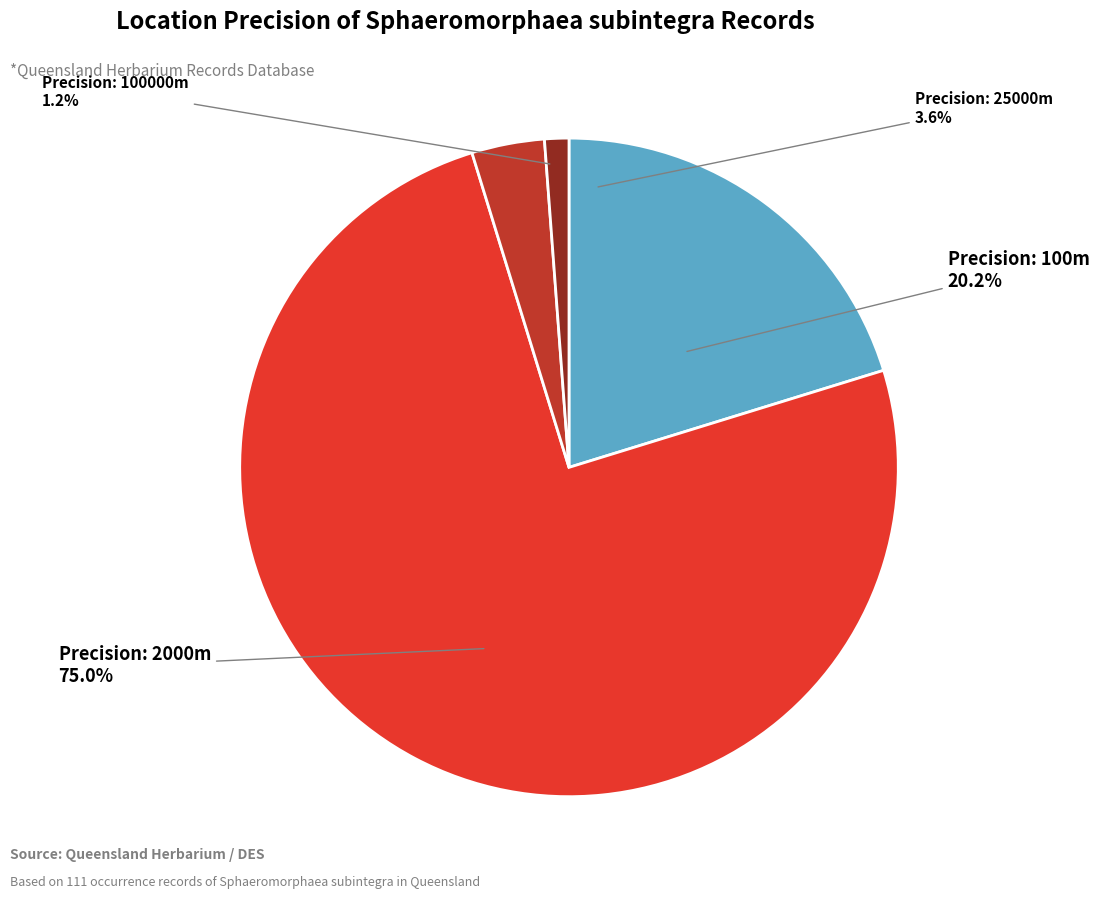

Rank the categories by value from highest to lowest.

2000, 100, 25000, 100000